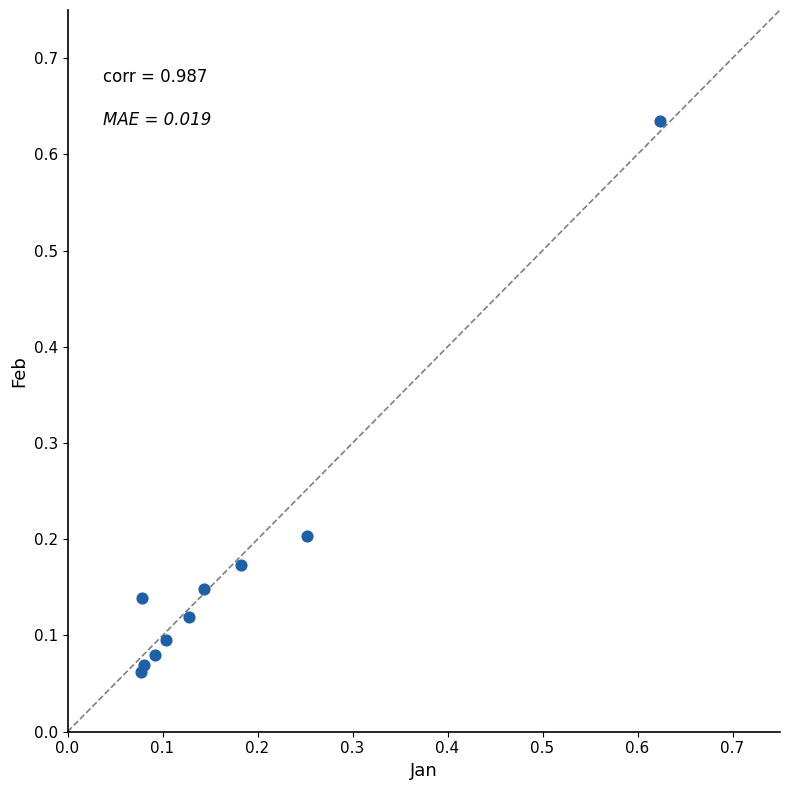

What is the range of X values (max minus min)?

0.5